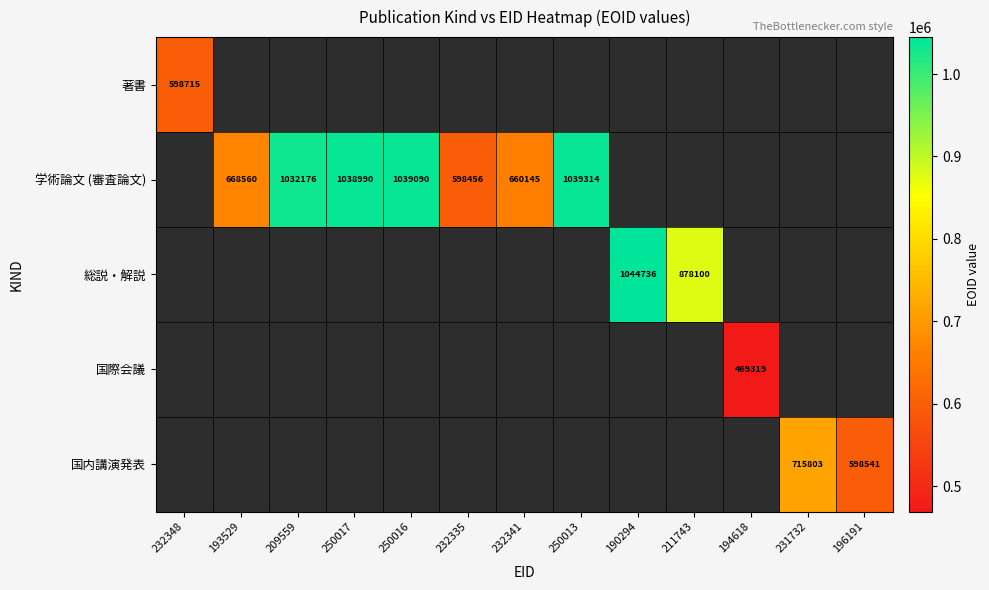

The 学術論文 (審査論文) series shows 1039090 at 250016. True or false?

True